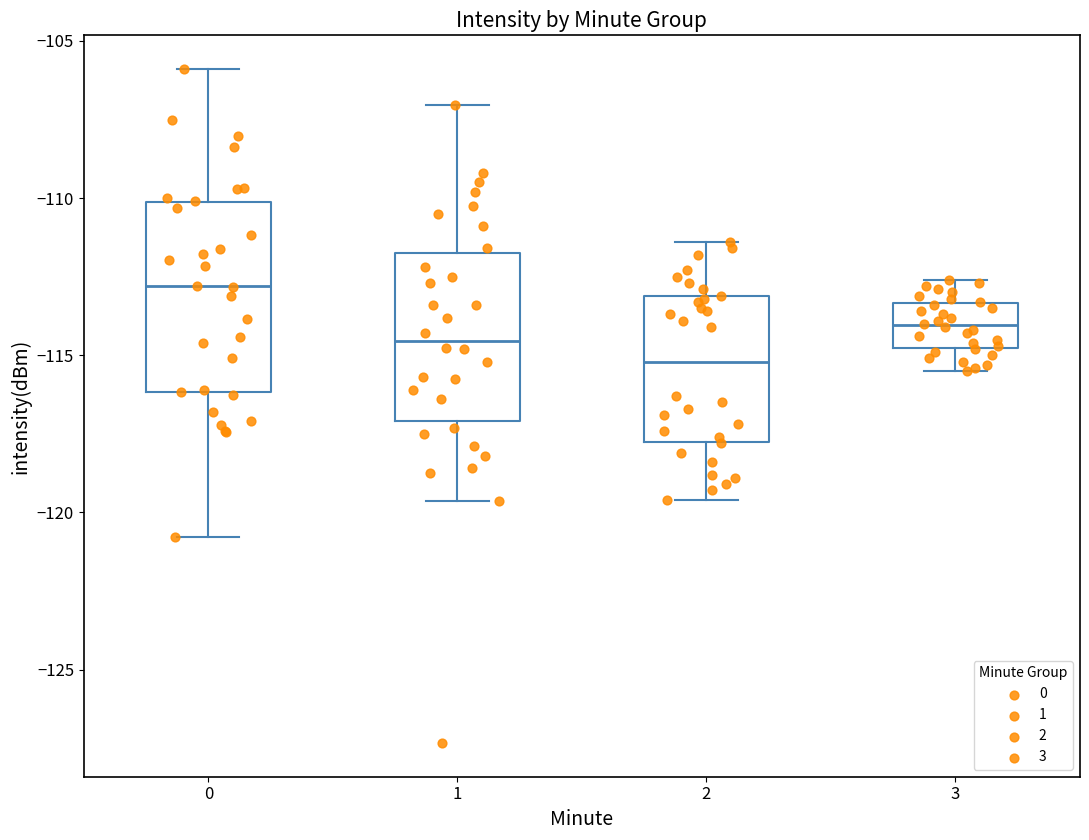

Which box has the highest median line?

0